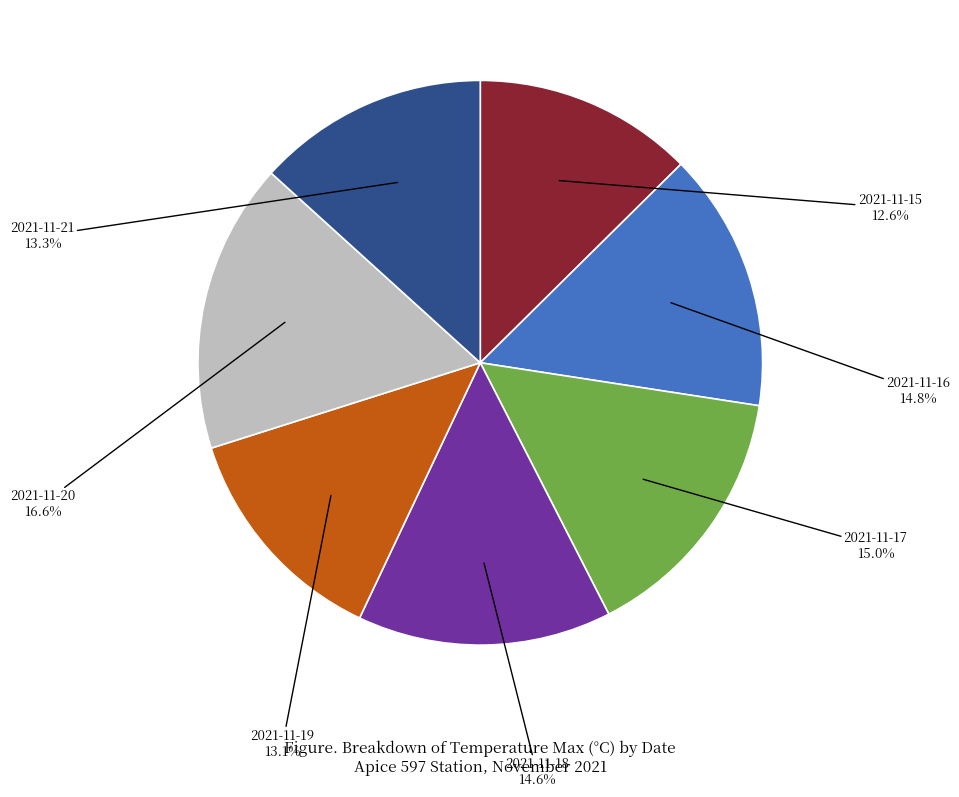

Is there any slice that represents more than half of the pie?

No